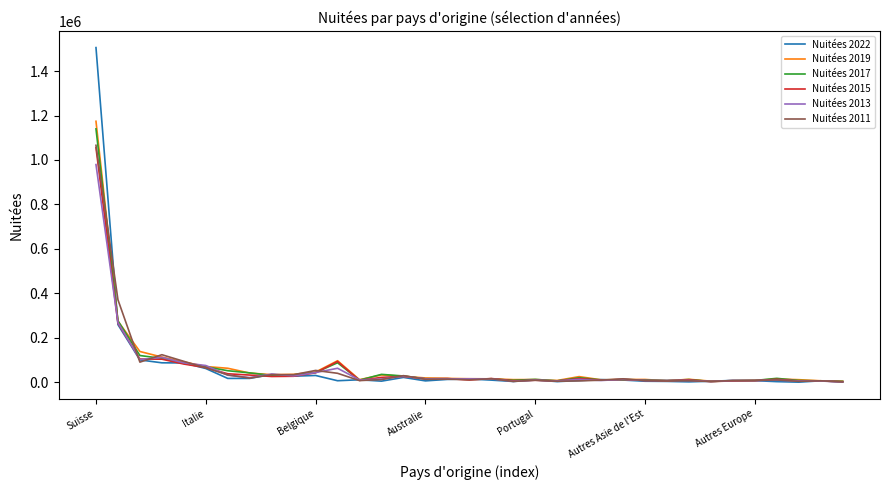

Which series has the largest range (max minus min)?

Nuitées 2022